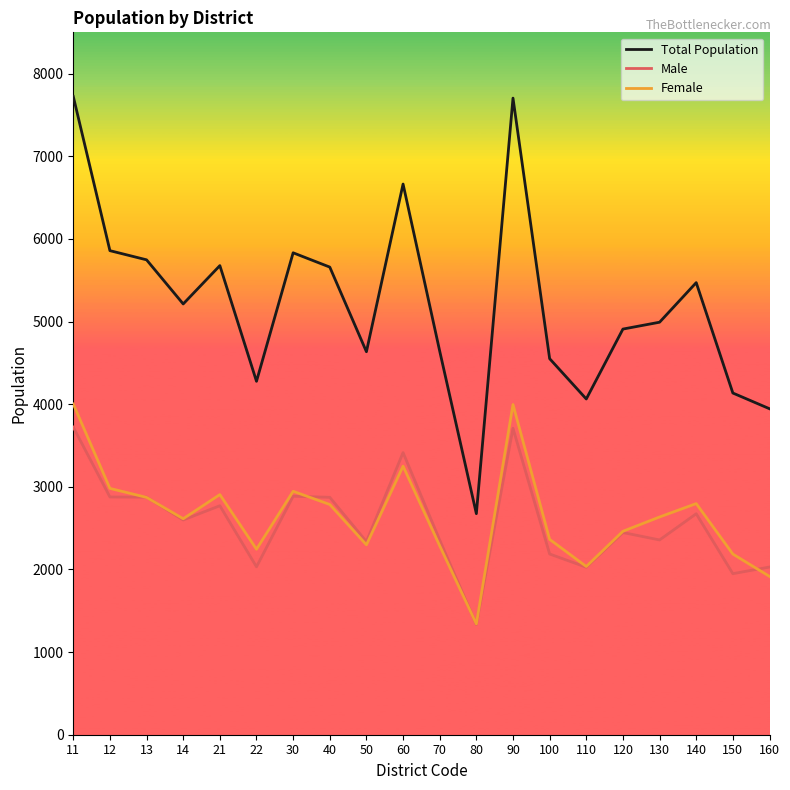

True or false: Total Population and Male cross at least once.

False